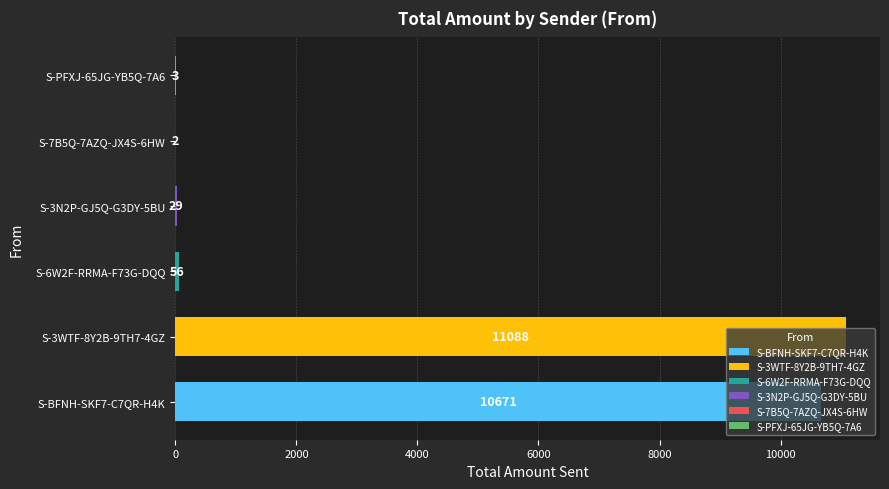

The chart shows a value of 17065 at S-BFNH-SKF7-C7QR-H4K. True or false?

False